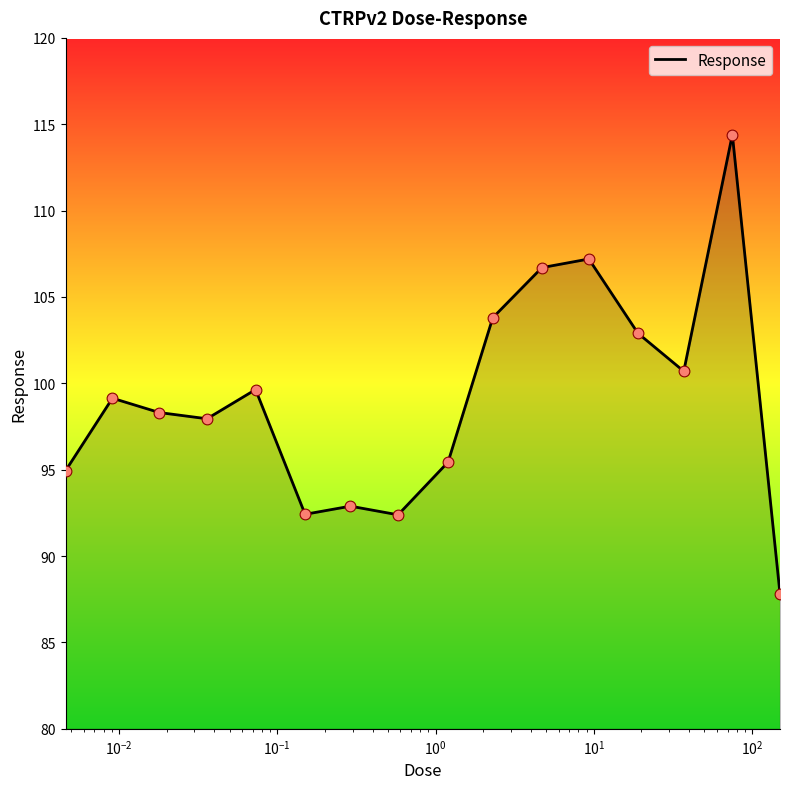

What is the minimum value shown in the chart?

87.8